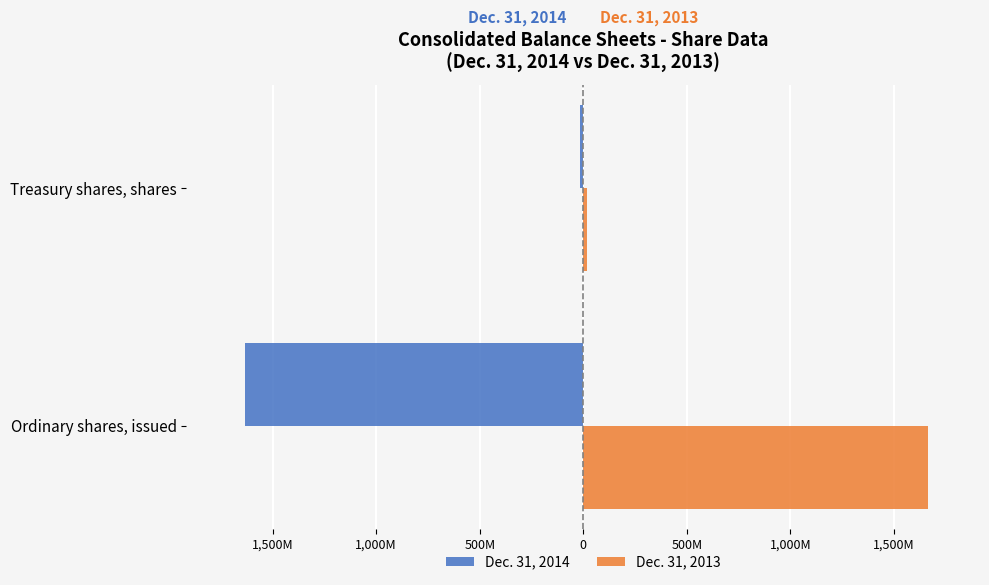

Rank the series by their maximum value, from lowest to highest.

Dec. 31, 2014, Dec. 31, 2013